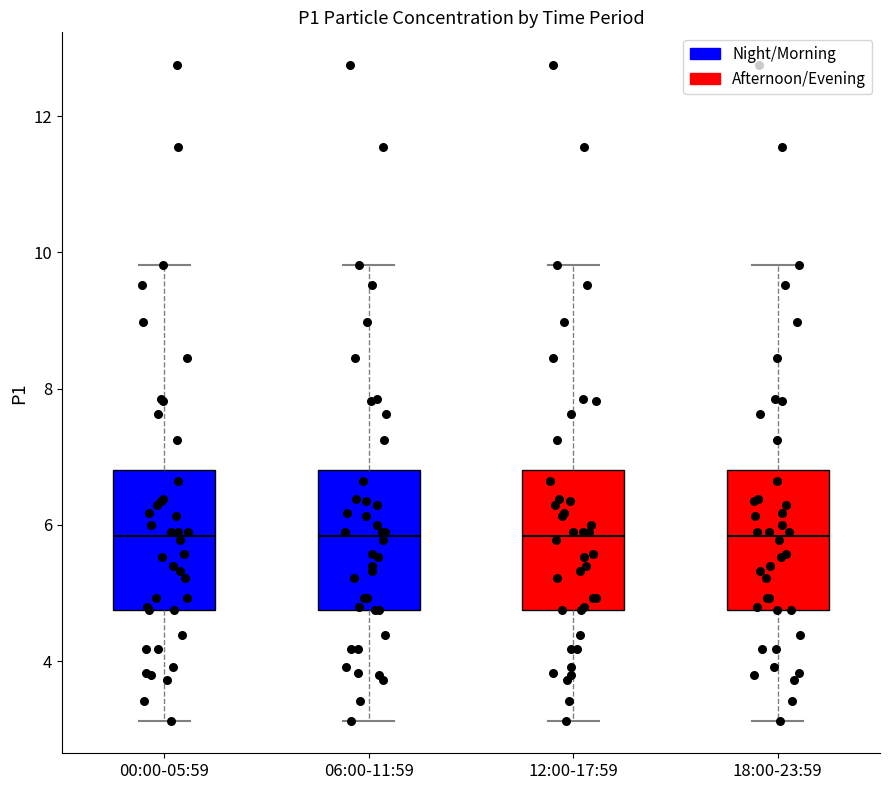

Reading left to right, transcribe this box plot: for each box, give where its median line is, the range the box spans, and where its two whiskers end, as read against the y-axis. The values are not printed on the chart, so give them approximately, as read against the axis.

00:00-05:59: median 5.8, box 4.8 to 6.8, whiskers 3.2 to 9.8
06:00-11:59: median 5.8, box 4.8 to 6.8, whiskers 3.2 to 9.8
12:00-17:59: median 5.8, box 4.8 to 6.8, whiskers 3.2 to 9.8
18:00-23:59: median 5.8, box 4.8 to 6.8, whiskers 3.2 to 9.8